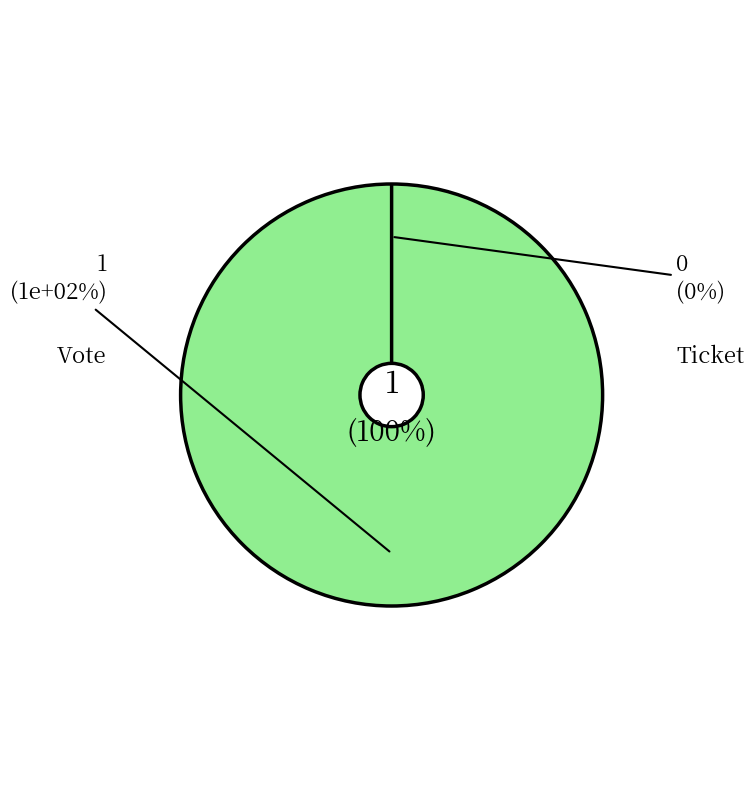

How many slices are in this pie chart?

2